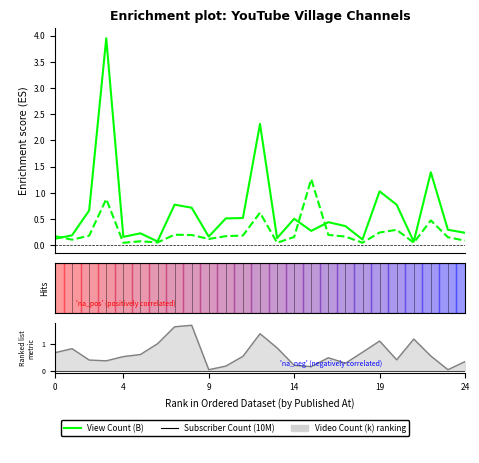

True or false: Video Count (k) and View Count (B) intersect in this chart.

True